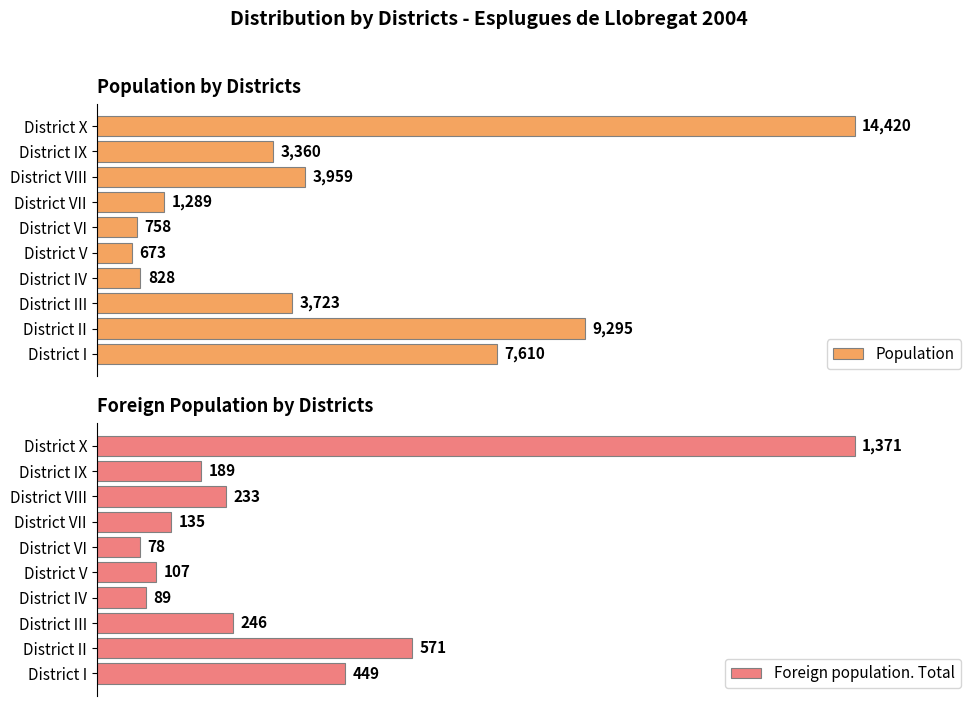

Reading right to left, transcribe all the data shown in this chart.

Population: 18000=14420	16000=3360	14000=3959	12000=1289	10000=758	8000=673	6000=828	4000=3723	2000=9295	0=7610
Foreign population. Total: 18000=1371	16000=189	14000=233	12000=135	10000=78	8000=107	6000=89	4000=246	2000=571	0=449